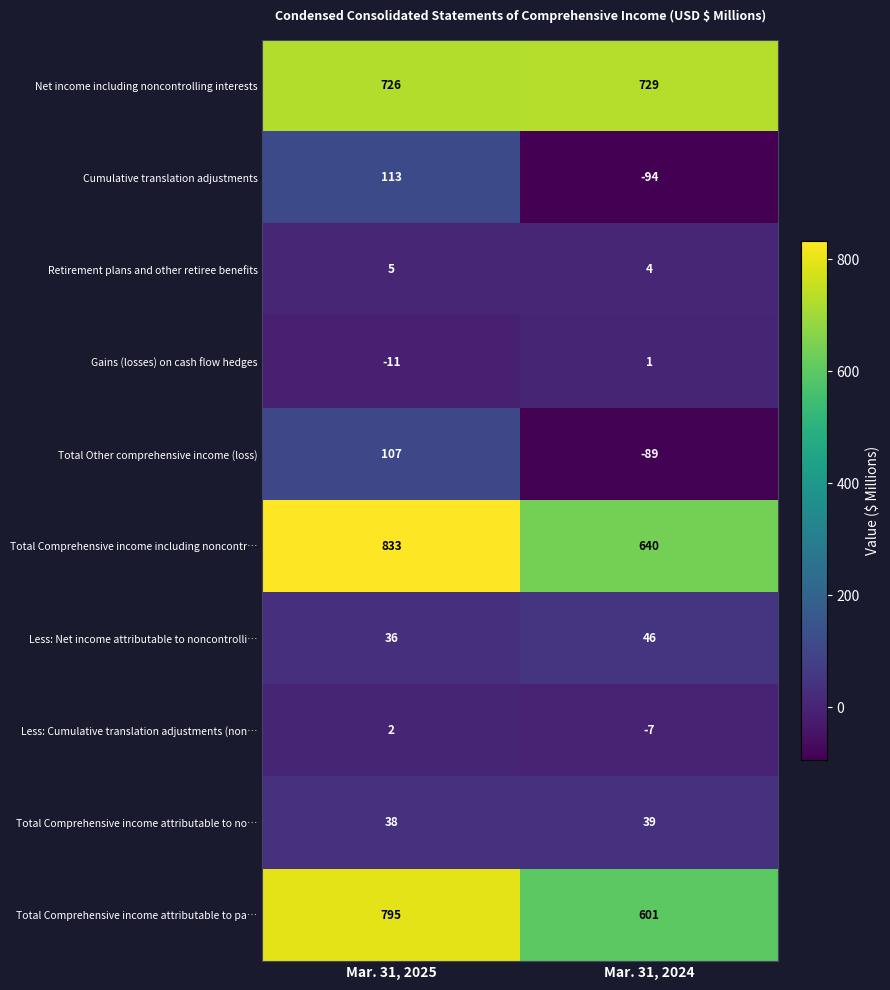

What is the spread (max minus min) of values at Mar. 31, 2024?

823